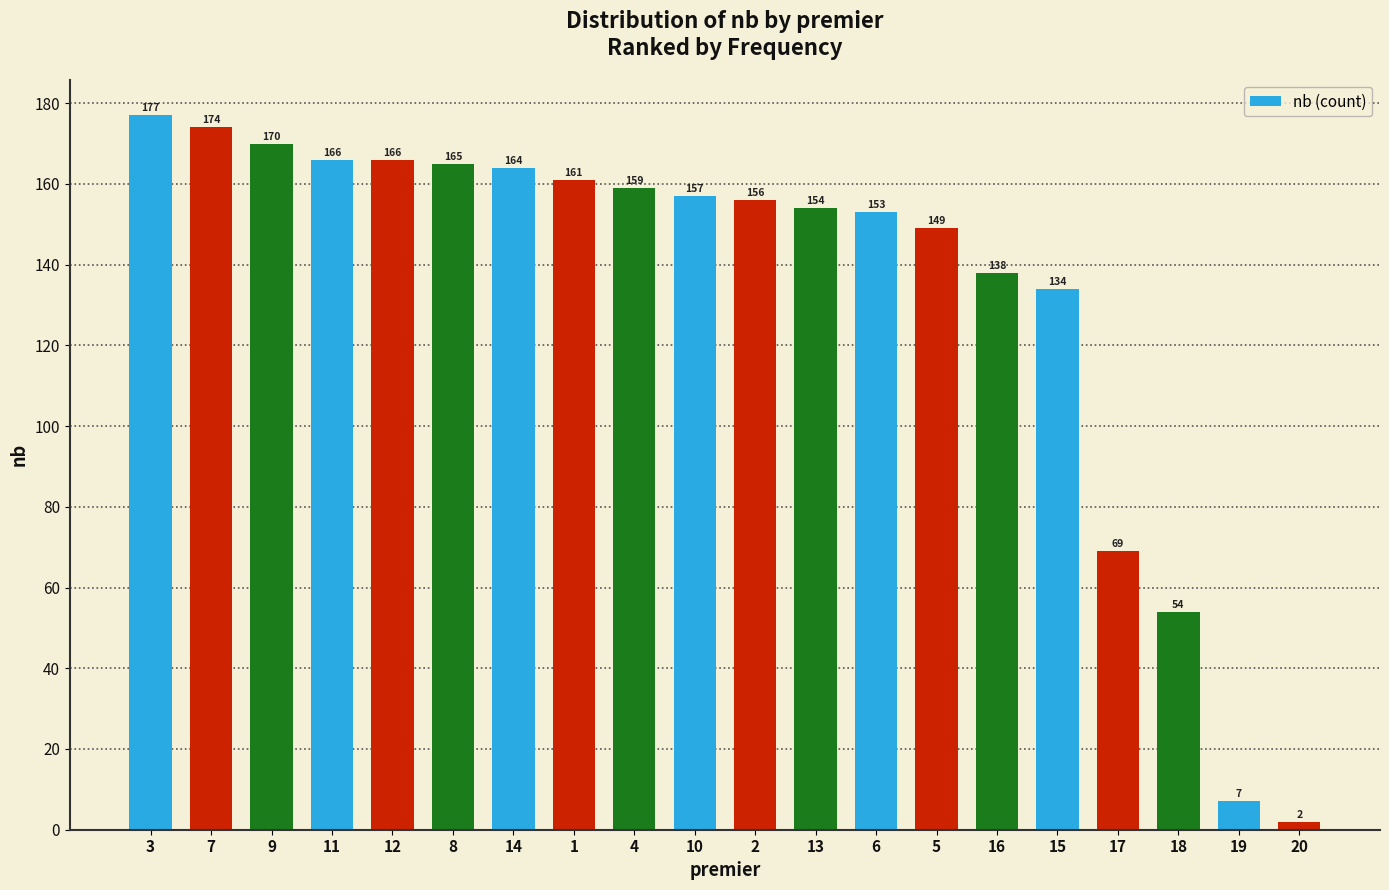

Reading right to left, list all the values displayed in this chart.

20=2	19=7	18=54	17=69	15=134	16=138	5=149	6=153	13=154	2=156	10=157	4=159	1=161	14=164	8=165	12=166	11=166	9=170	7=174	3=177